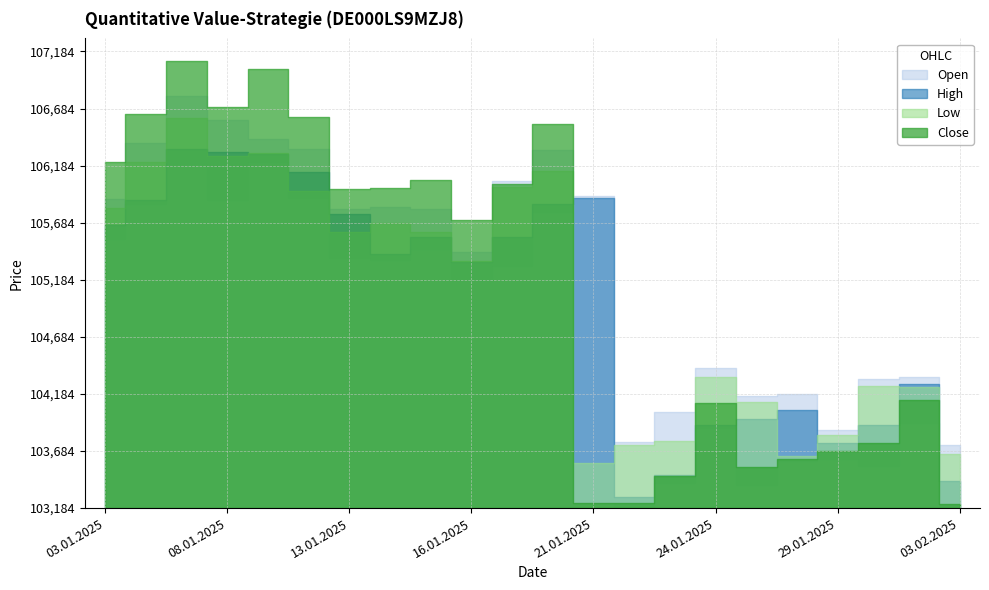

At which label does High first exceed 106303?

03.01.2025